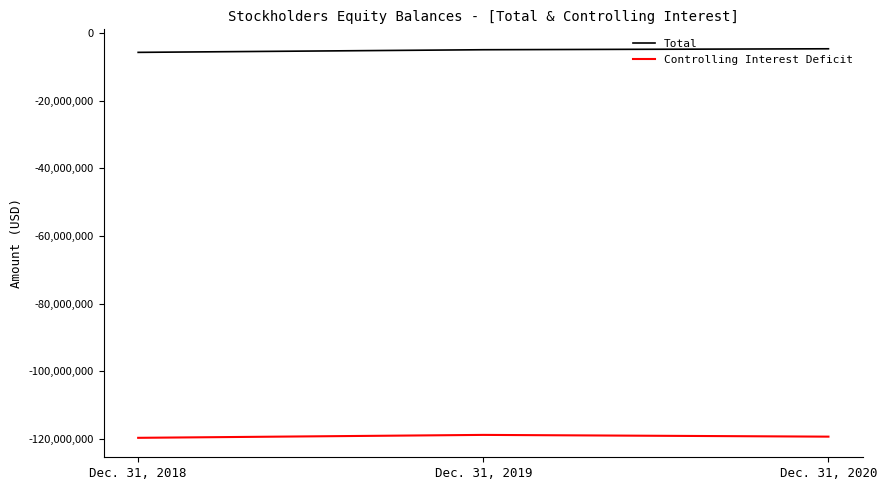

Read the Total value at Dec. 31, 2018, to the nearest 100.

-5628900